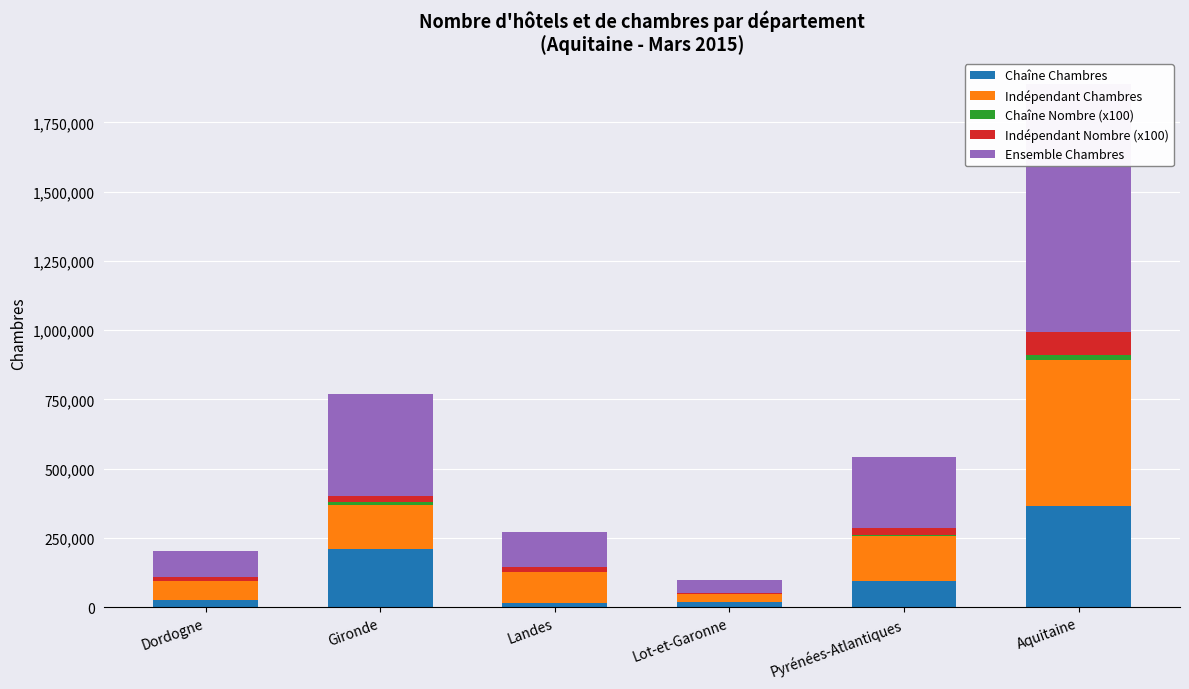

The value of Chaîne Chambres at Gironde is 209343. True or false?

True